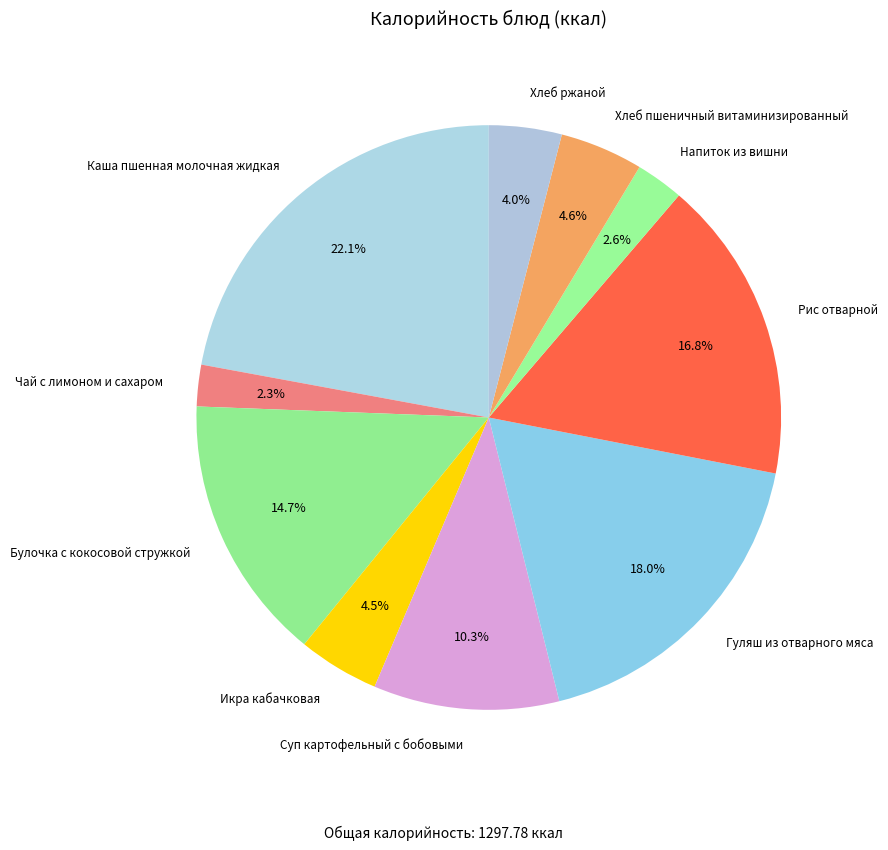

Is there any slice that represents more than half of the pie?

No